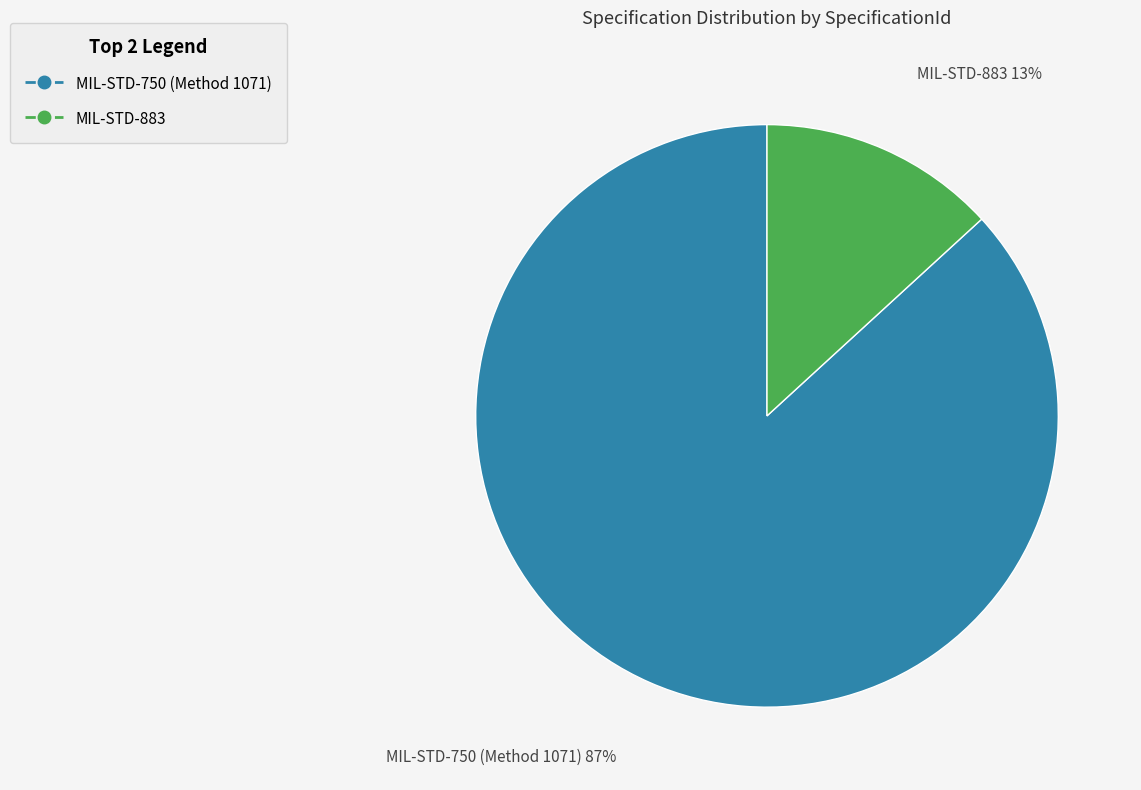

Rank the categories by value from lowest to highest.

MIL-STD-883, MIL-STD-750 (Method 1071)